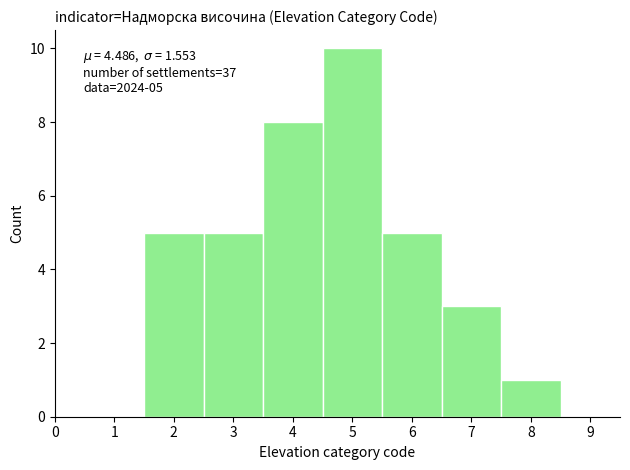

Over which range of the x-axis is the bar tallest?

4.5 to 5.5